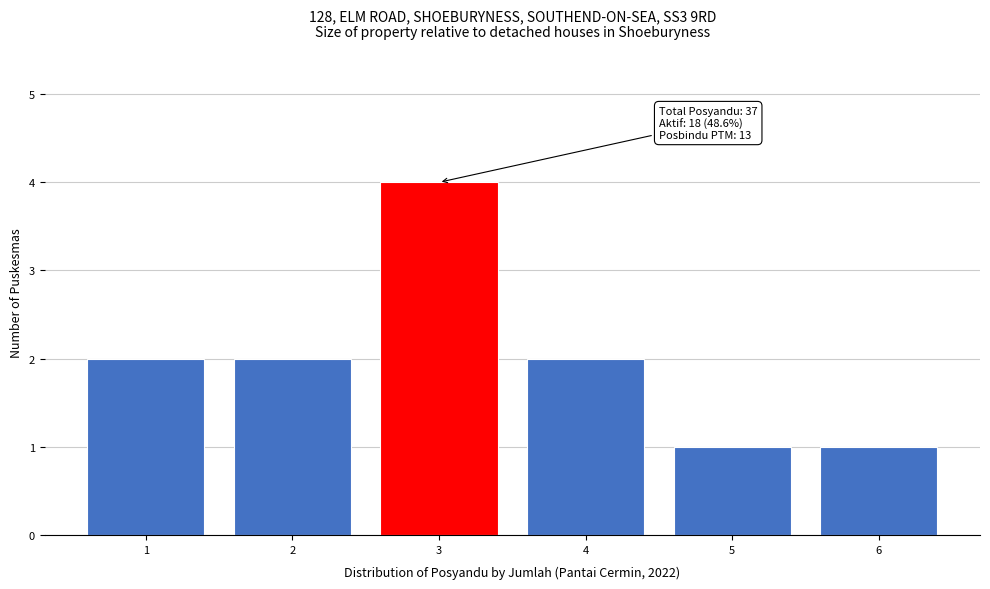

Reading left to right, list all the values displayed in this chart.

2	2	4	2	1	1